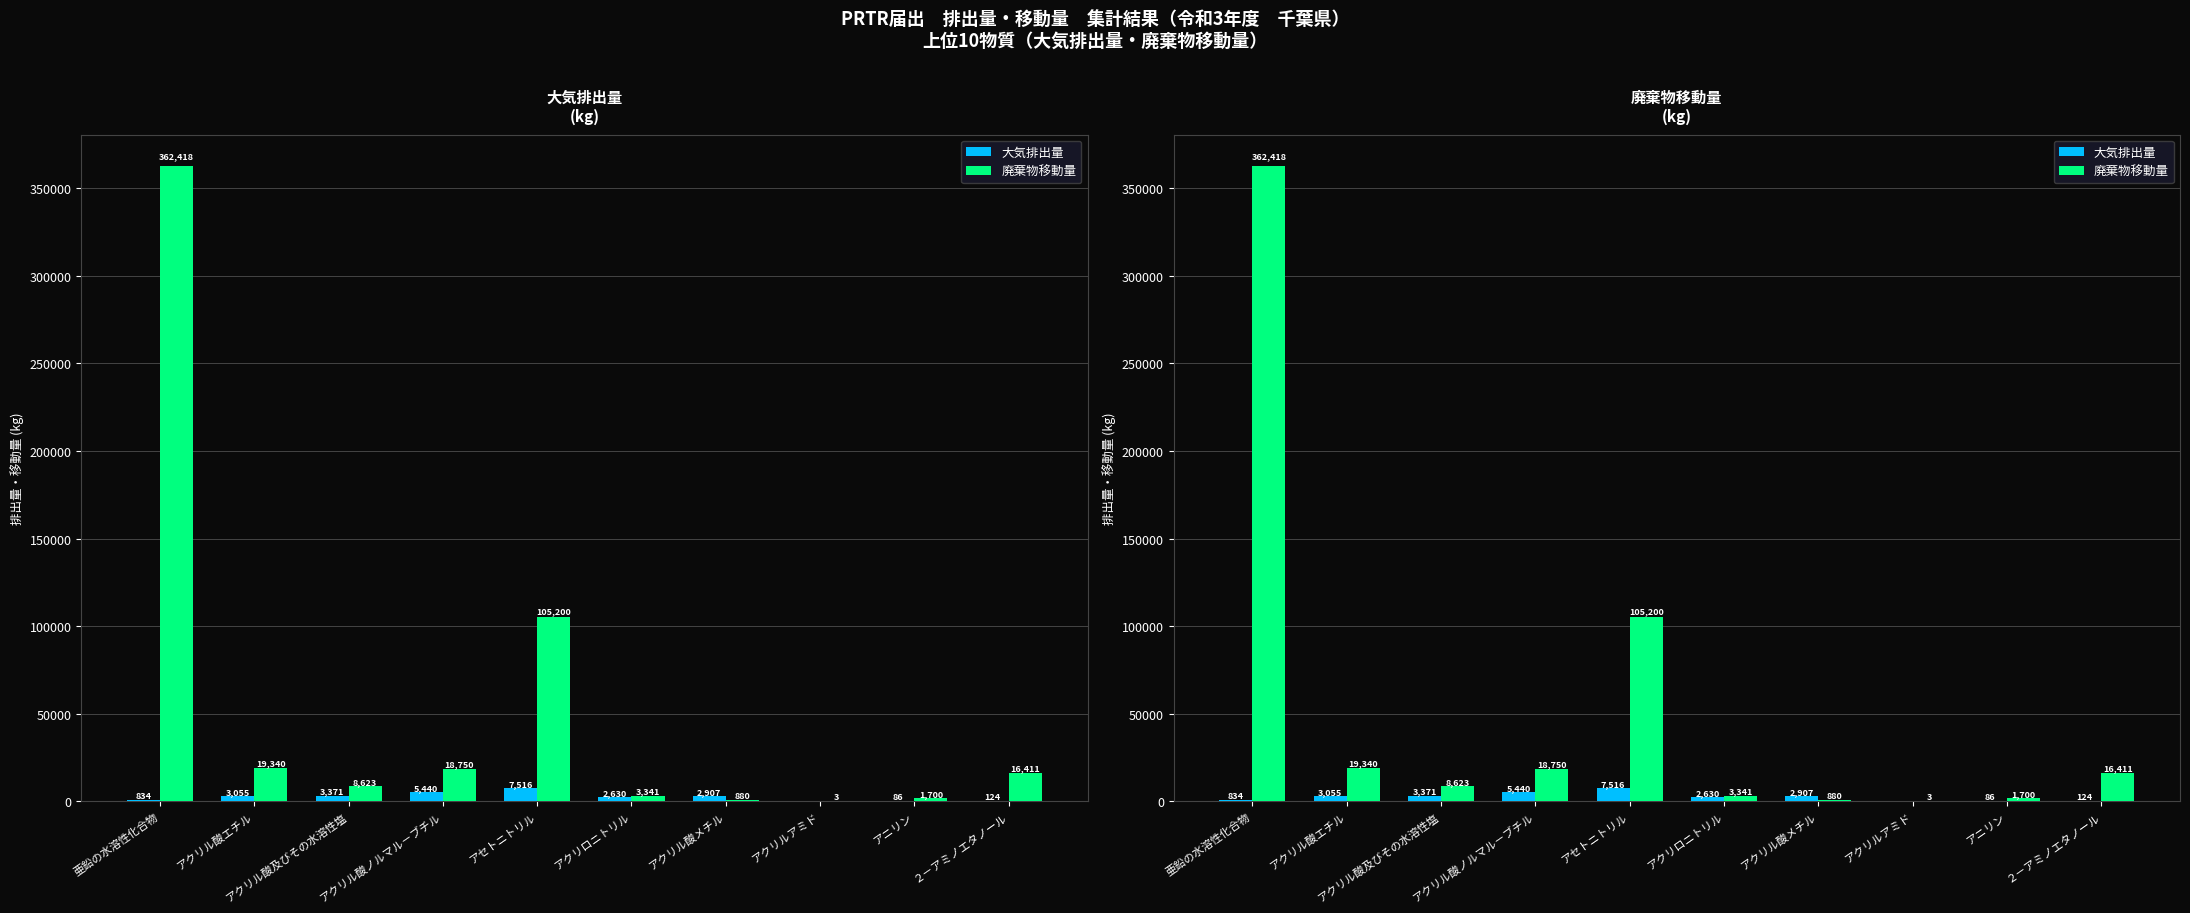

Are the bars horizontal?

No